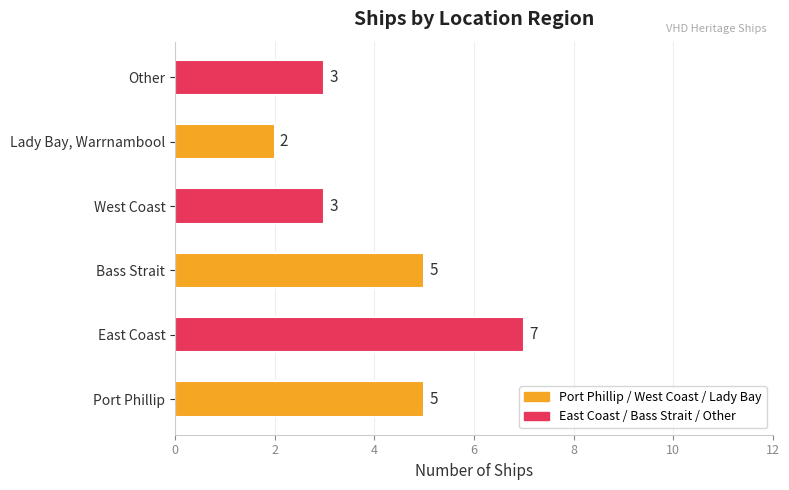

What is the difference between the maximum and minimum values?

5